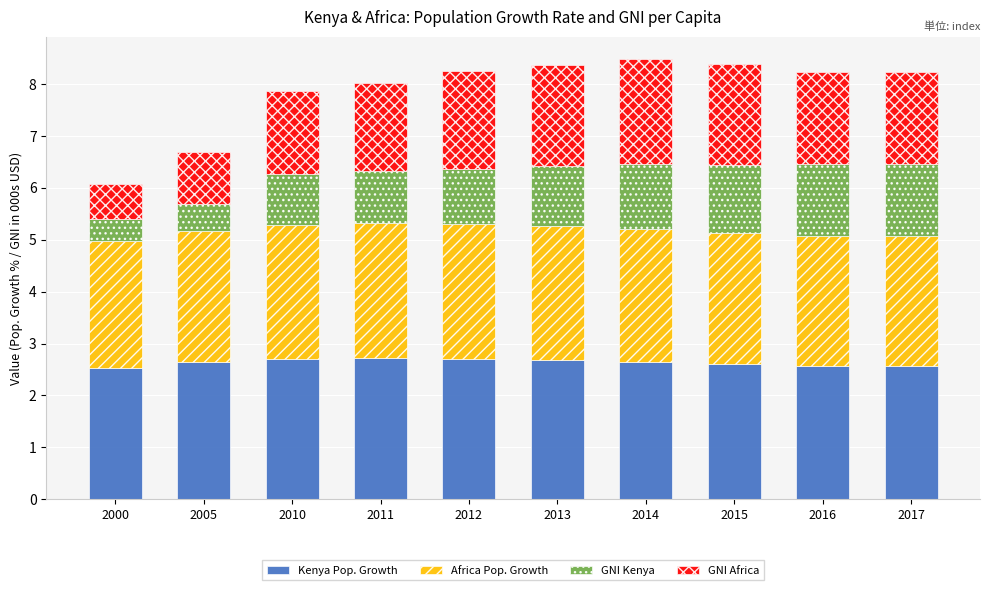

Is it true that Kenya Pop. Growth equals 3.7 at 2015?

False